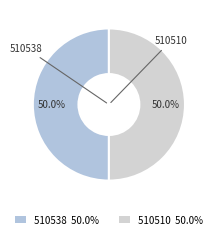

What is the largest slice in the pie chart?

510538